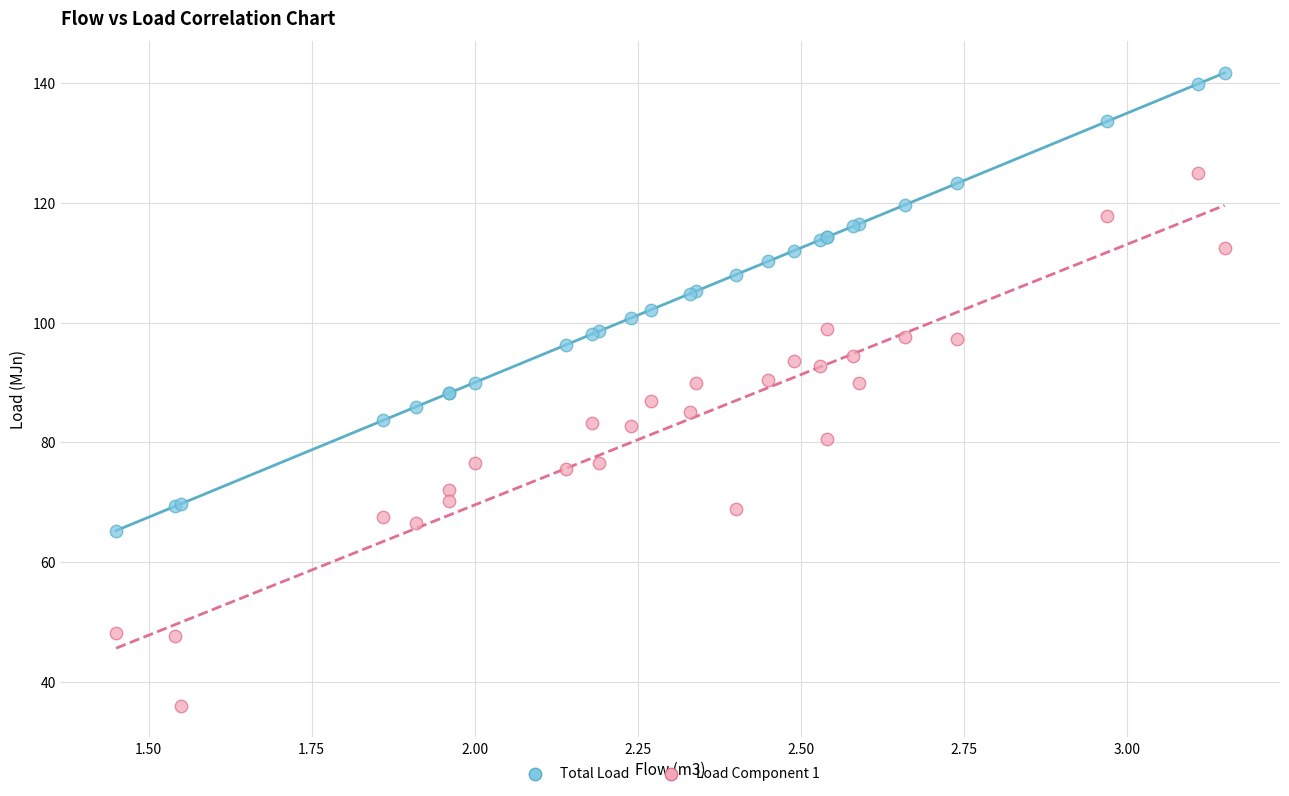

Which series reaches the minimum Y coordinate?

Load Component 1